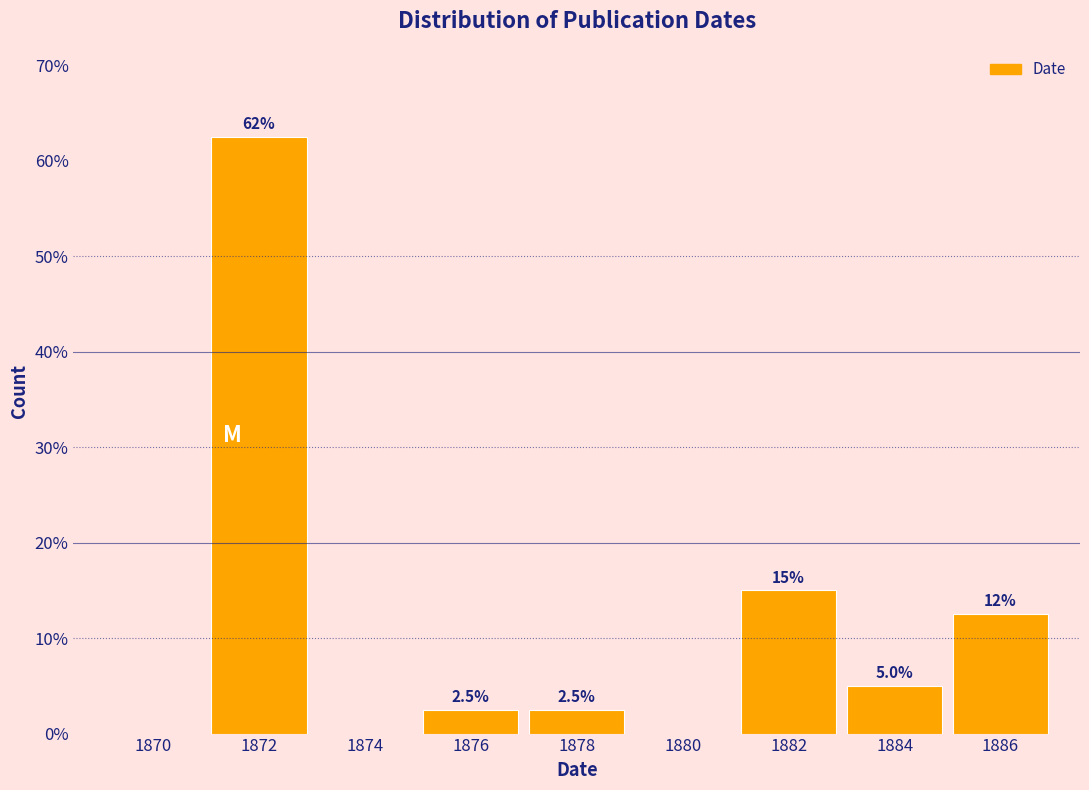

Reading left to right, extract all data points from this chart.

1870=0.0	1872=62.5	1874=0.0	1876=2.5	1878=2.5	1880=0.0	1882=15.0	1884=5.0	1886=12.5